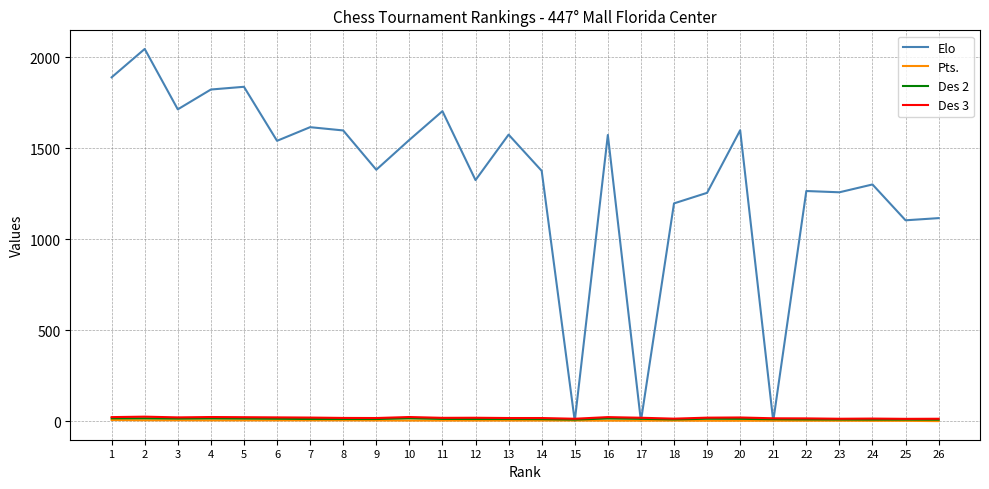

Which series has the widest spread of values?

Elo